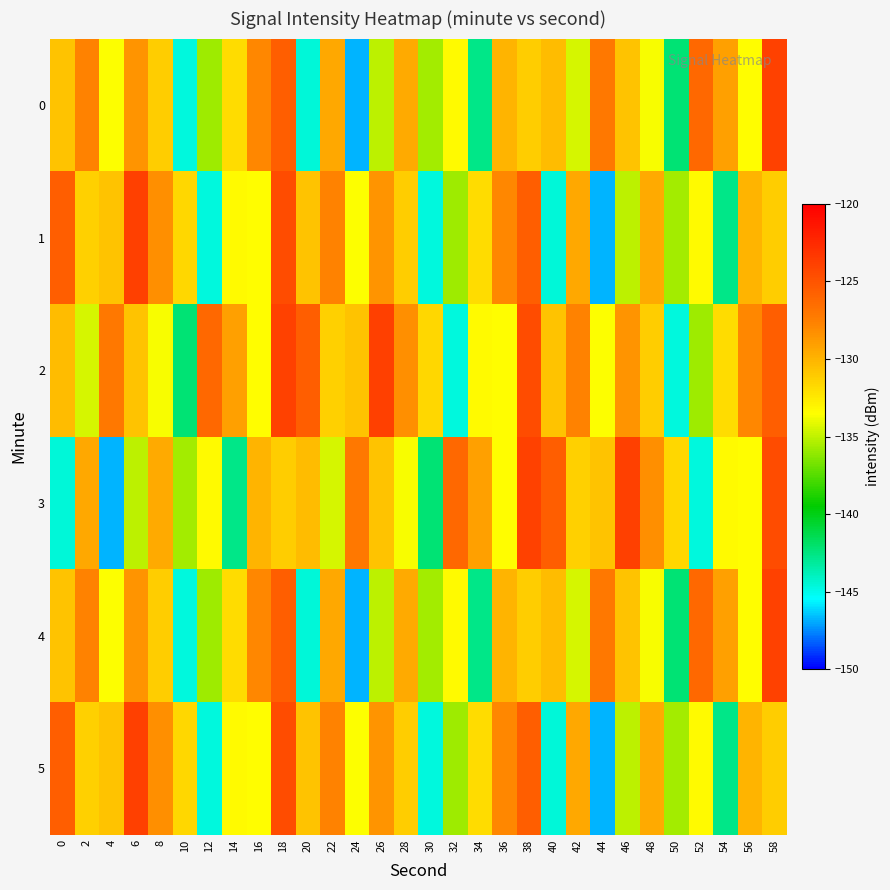

Between 42 and 52, which is larger?

52